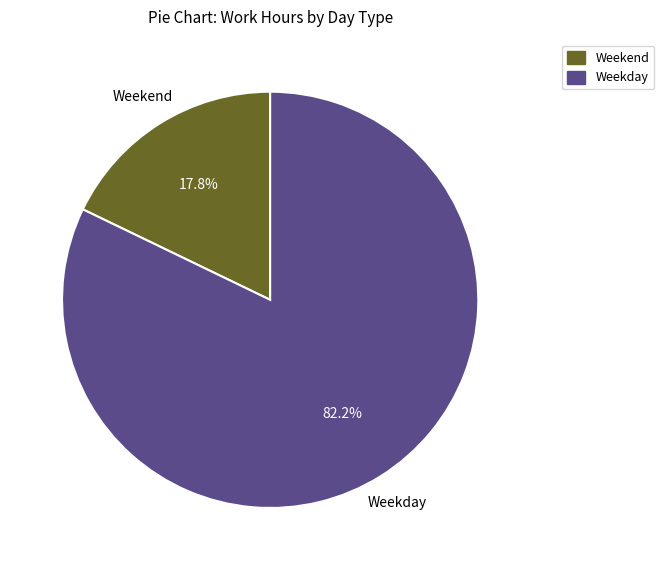

Is there any slice that represents more than half of the pie?

Yes